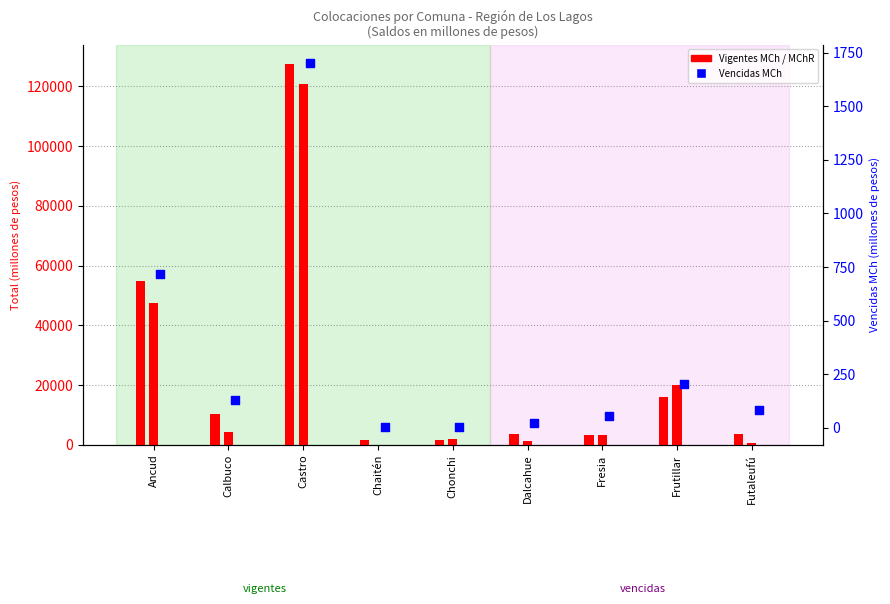

Which series contains the lowest Y value?

Vencidas MCh